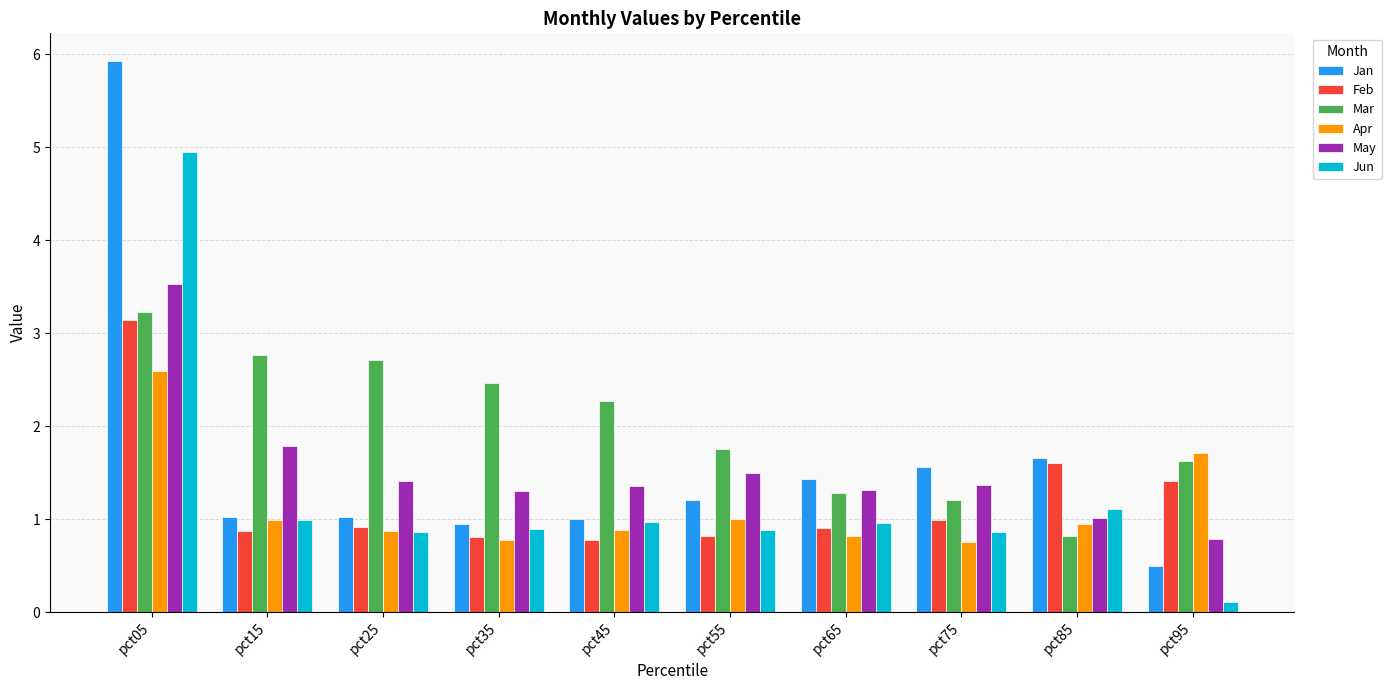

What is the difference between the second highest and second lowest values in the Mar series?

1.6